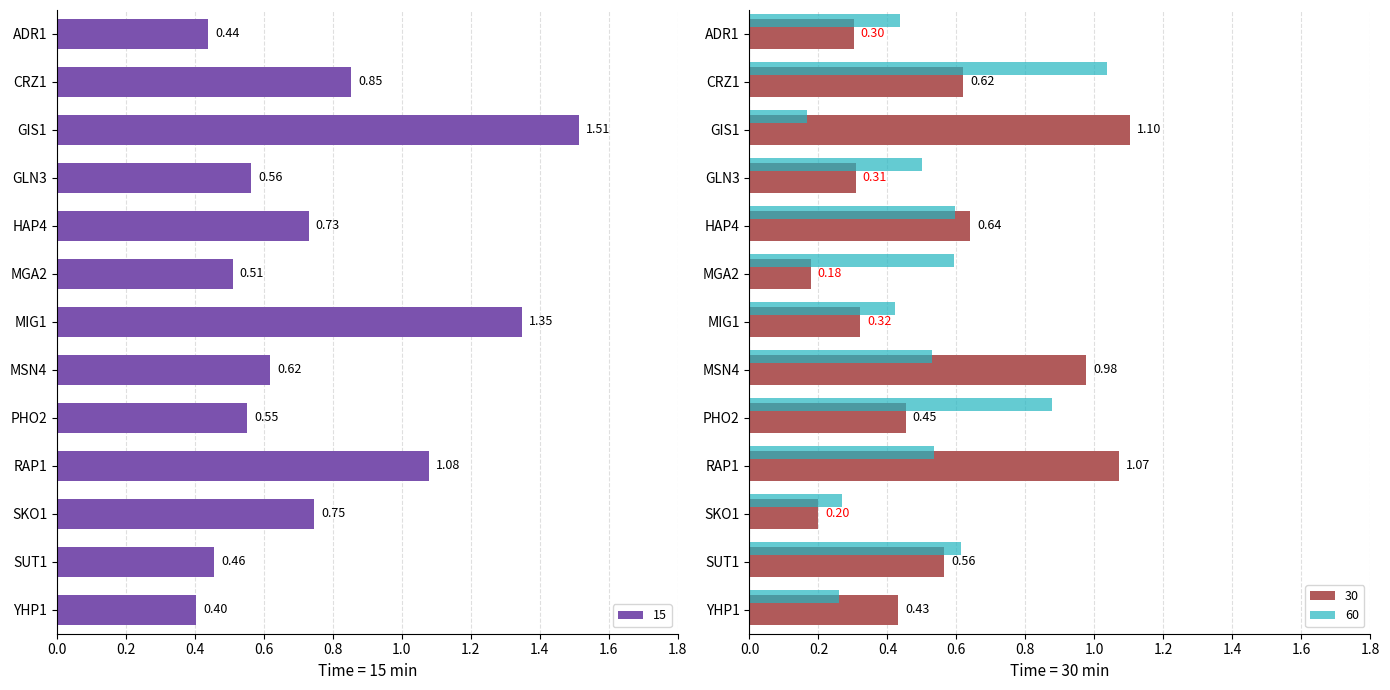

What are all the series names shown in the legend?

15, 30, 60